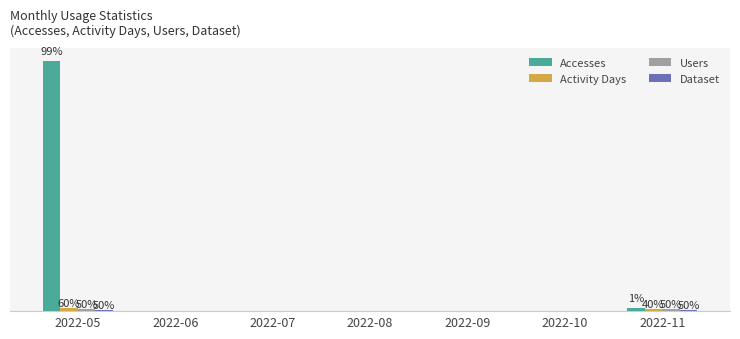

Are the bars grouped side by side (vs. stacked)?

Yes